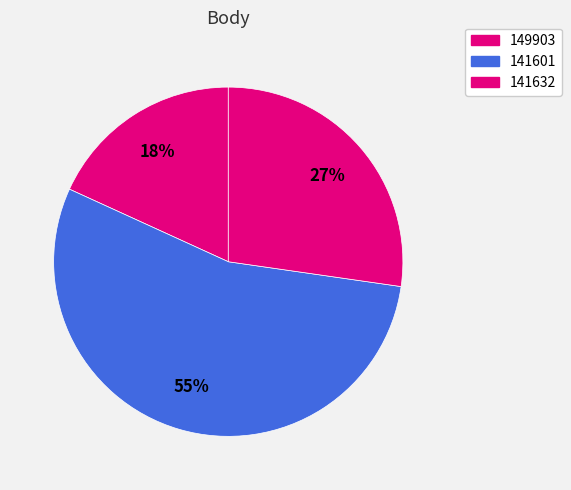

Which slice represents more than half of the pie?

141601